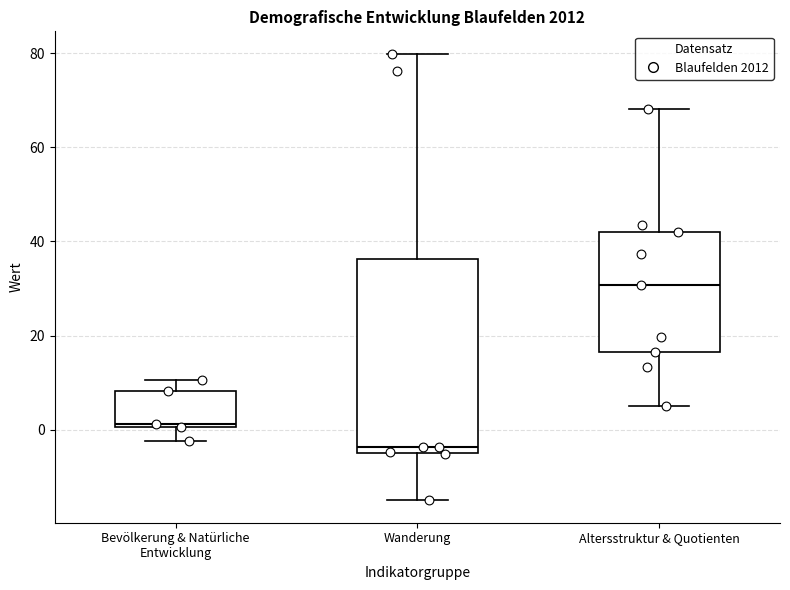

Reading left to right, transcribe this box plot: for each box, give where its median line is, the range the box spans, and where its two whiskers end, as read against the y-axis. The values are not printed on the chart, so give them approximately, as read against the axis.

Bevölkerung & Natürliche Entwicklung: median 2, box 0 to 8, whiskers -2 to 10
Wanderung: median -4 (just above the box's lower edge), box -4 to 36, whiskers -14 to 80
Altersstruktur & Quotienten: median 30, box 16 to 42, whiskers 6 to 68